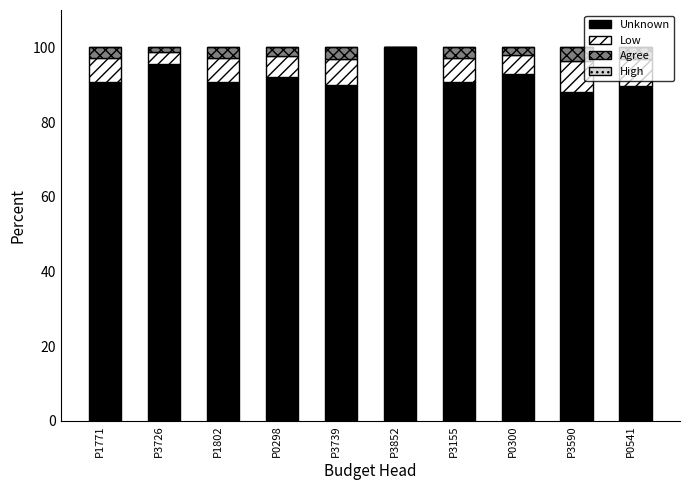

What is the maximum value for Unknown?

100.0